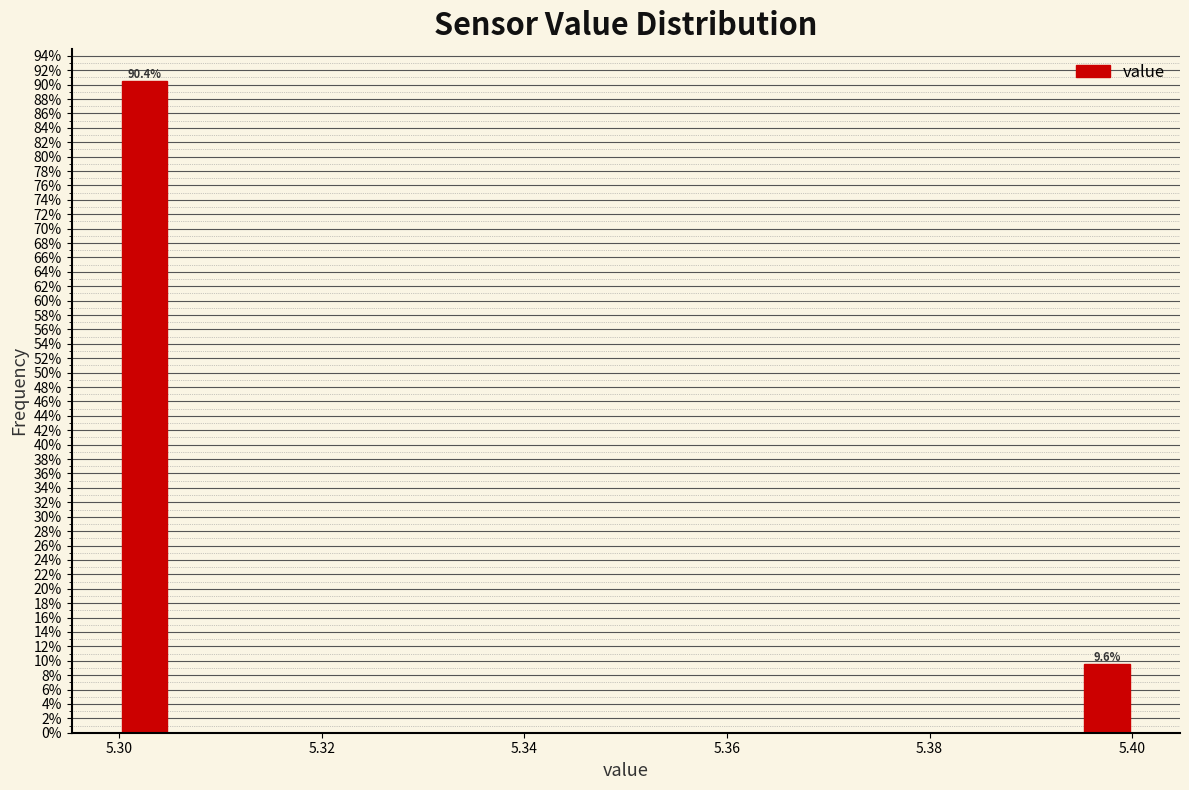

Read against the x-axis, roughly where is the centre of the tallest bar?

5.302